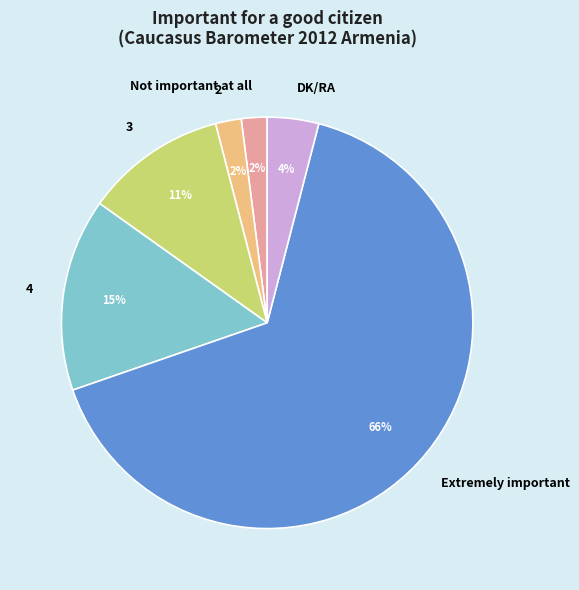

Is the sum of Extremely important and 4 greater than half?

Yes